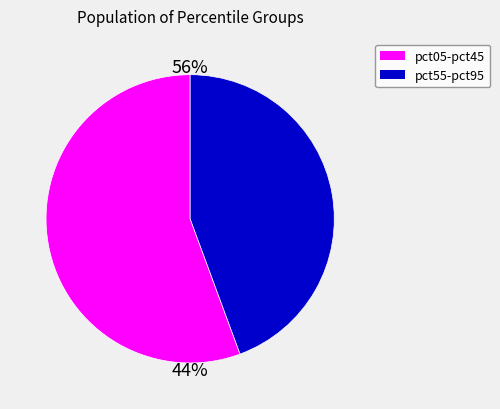

True or false: pct65 accounts for 1% of the total.

False